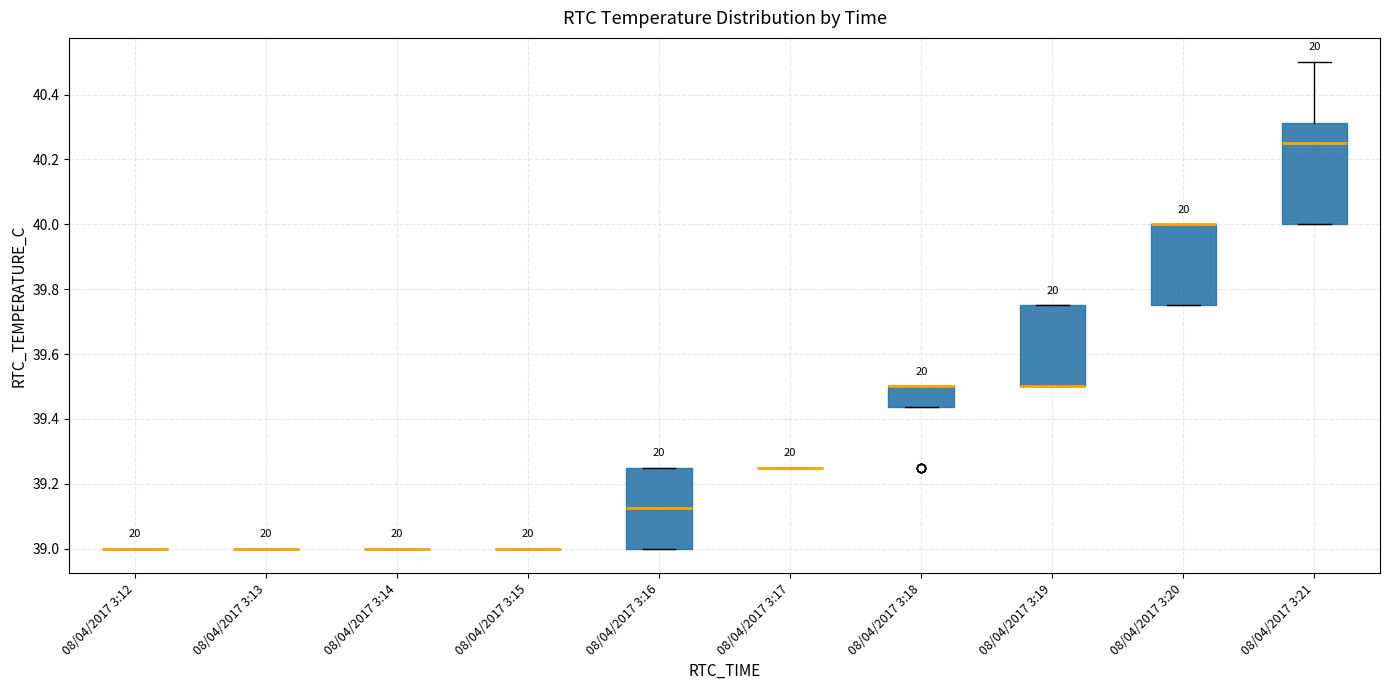

Where is the upper edge of the box for 08/04/2017 3:16 on the y-axis? The values are not printed on the chart, so give them approximately, as read against the axis.

39.26